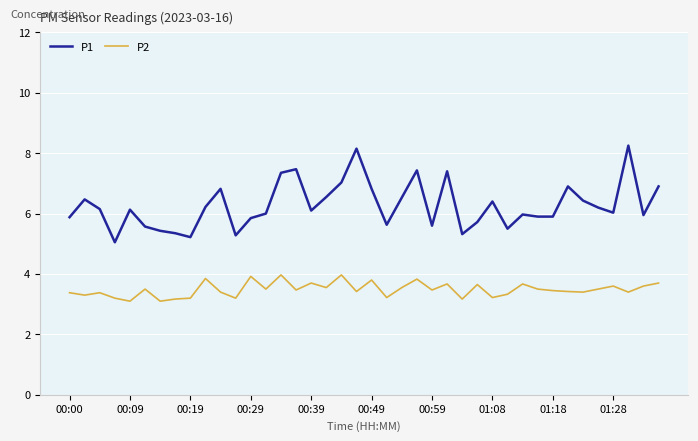

How many lines are shown in the chart?

2